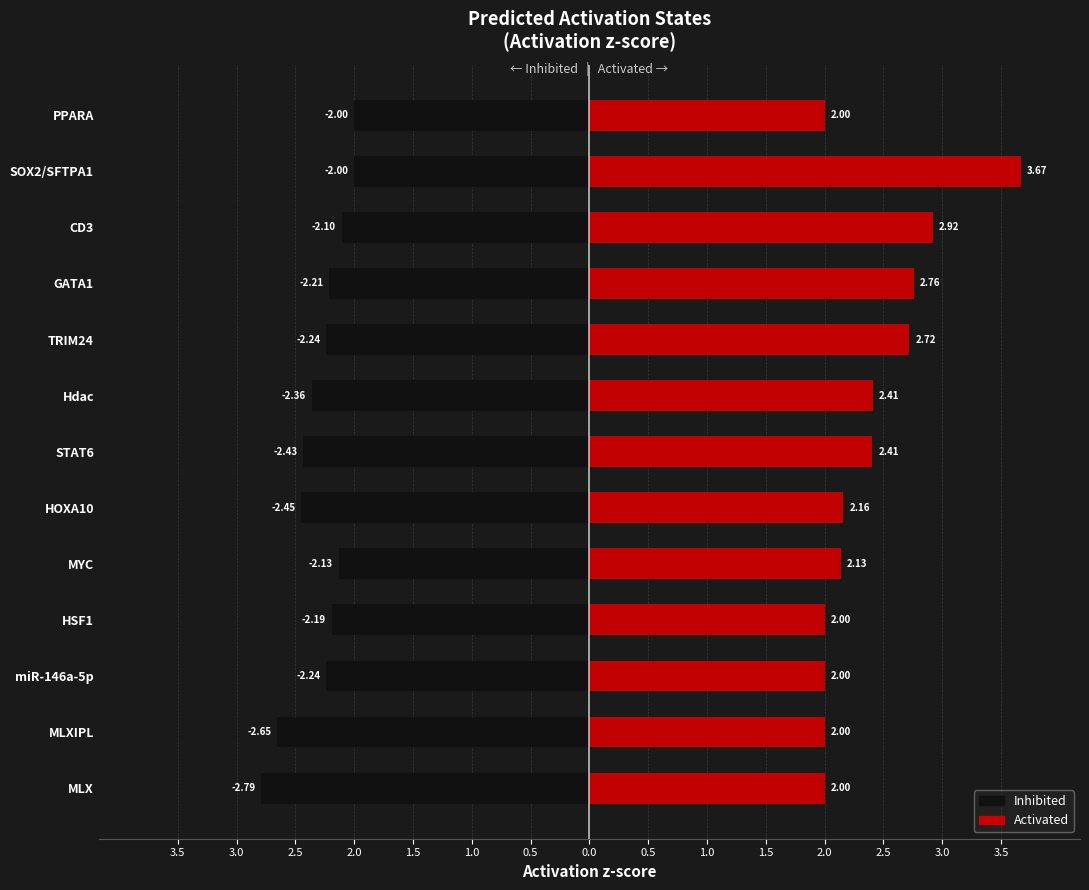

Read the Inhibited value at HSF1.

-2.2